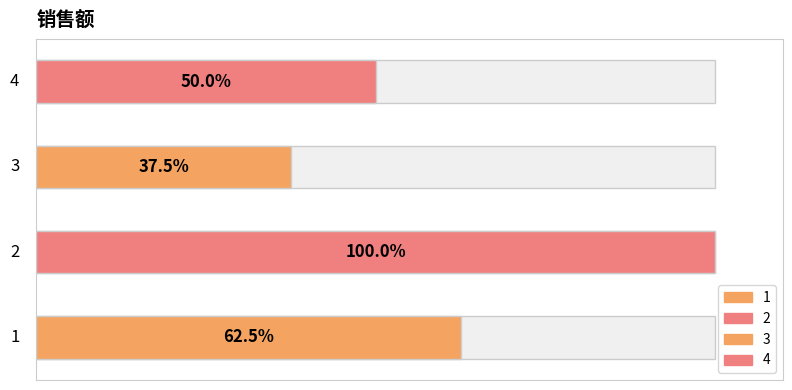

What is the ratio of the value at 4 to the value at 2?

0.5